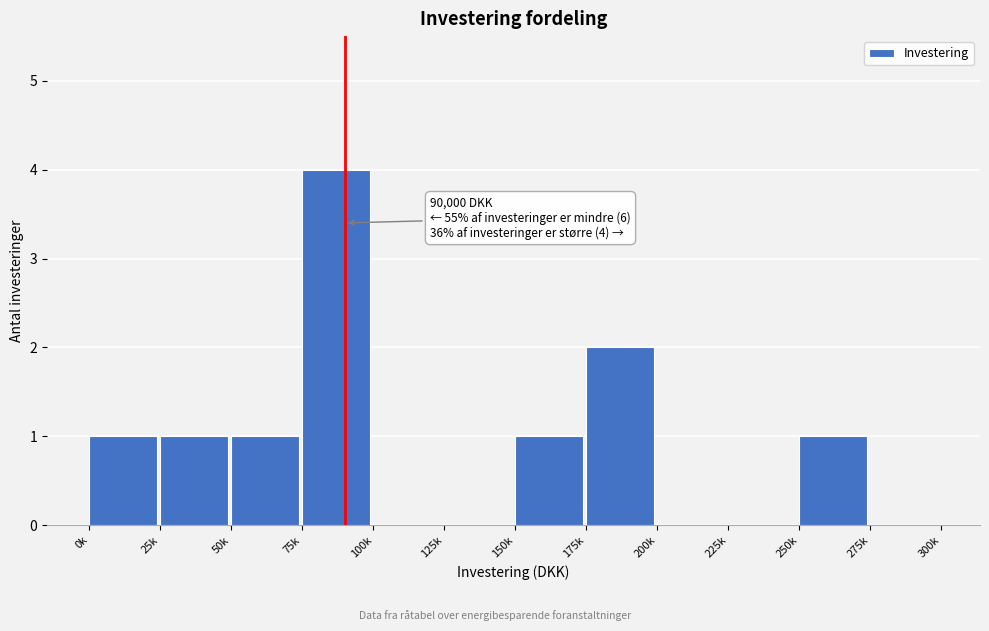

Reading left to right, what are all the values shown in this chart?

0k=1	25k=1	50k=1	75k=4	100k=0	125k=0	150k=1	175k=2	200k=0	225k=0	250k=1	275k=0